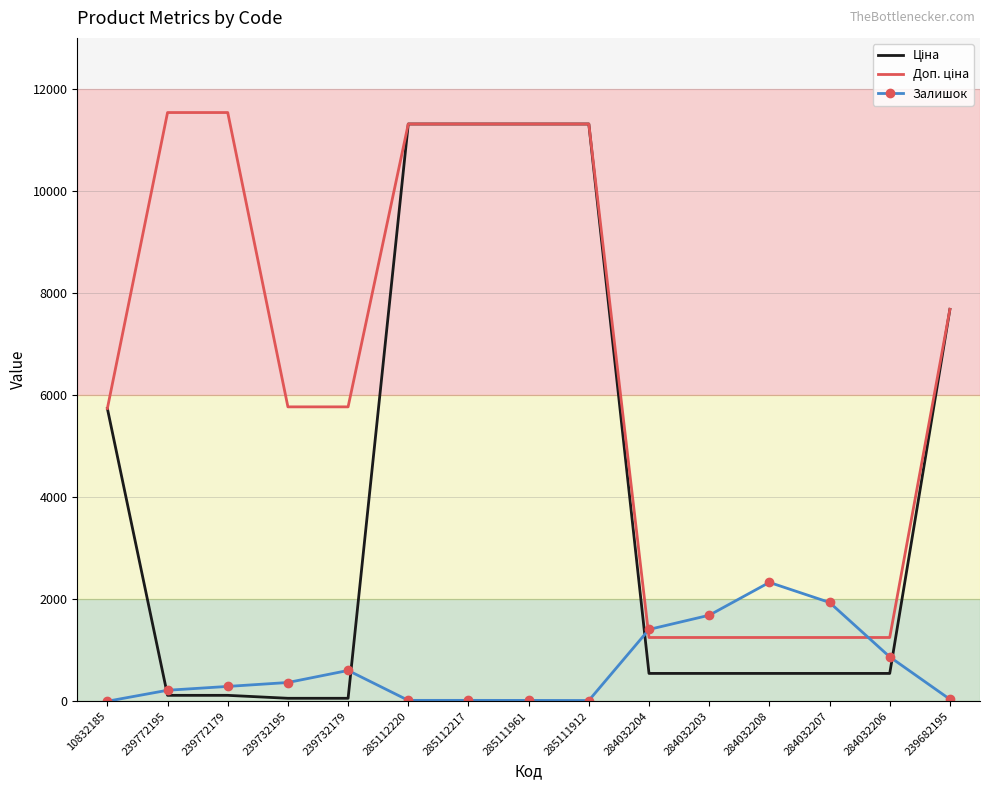

What is the maximum value shown in the chart?

11537.0